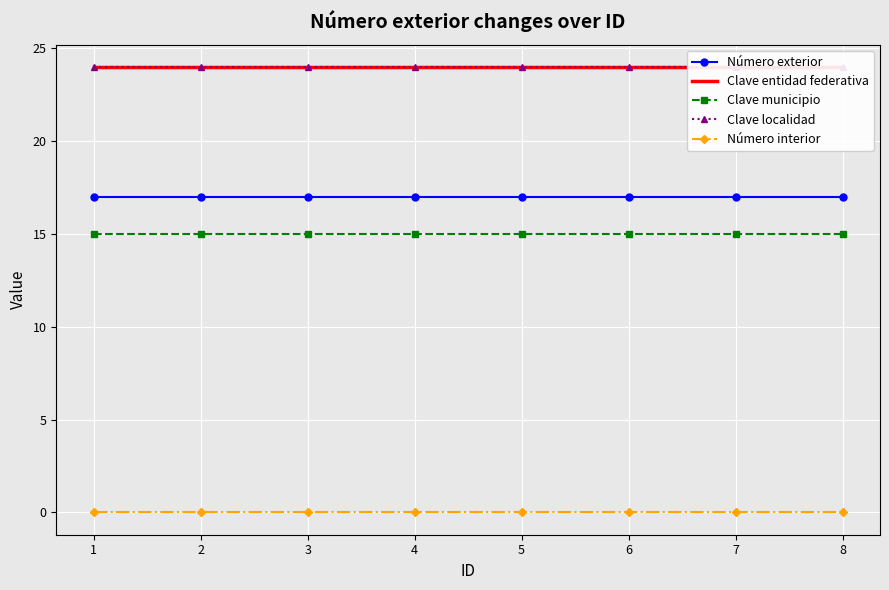

Count the number of categories in the chart.

8